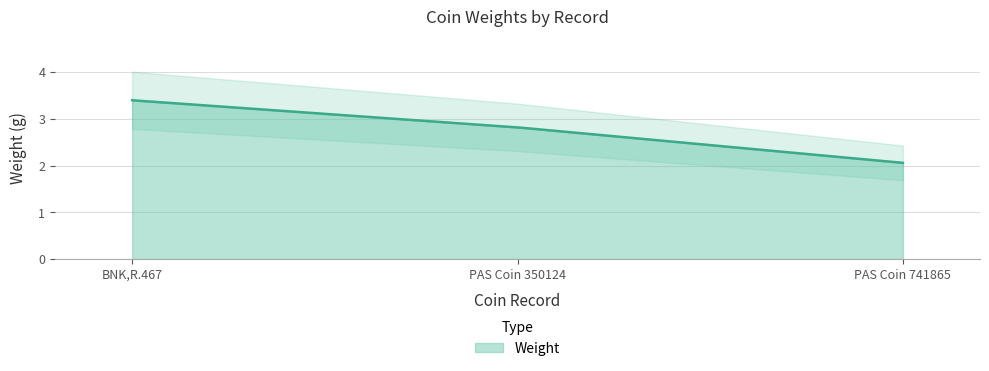

What is the label of the 2nd point from the left?

PAS Coin 350124